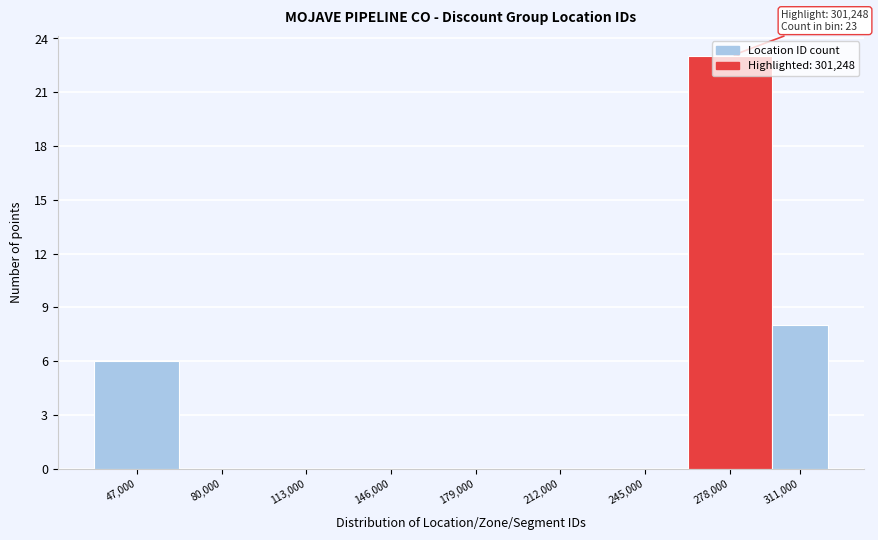

What is the greatest value displayed?

23